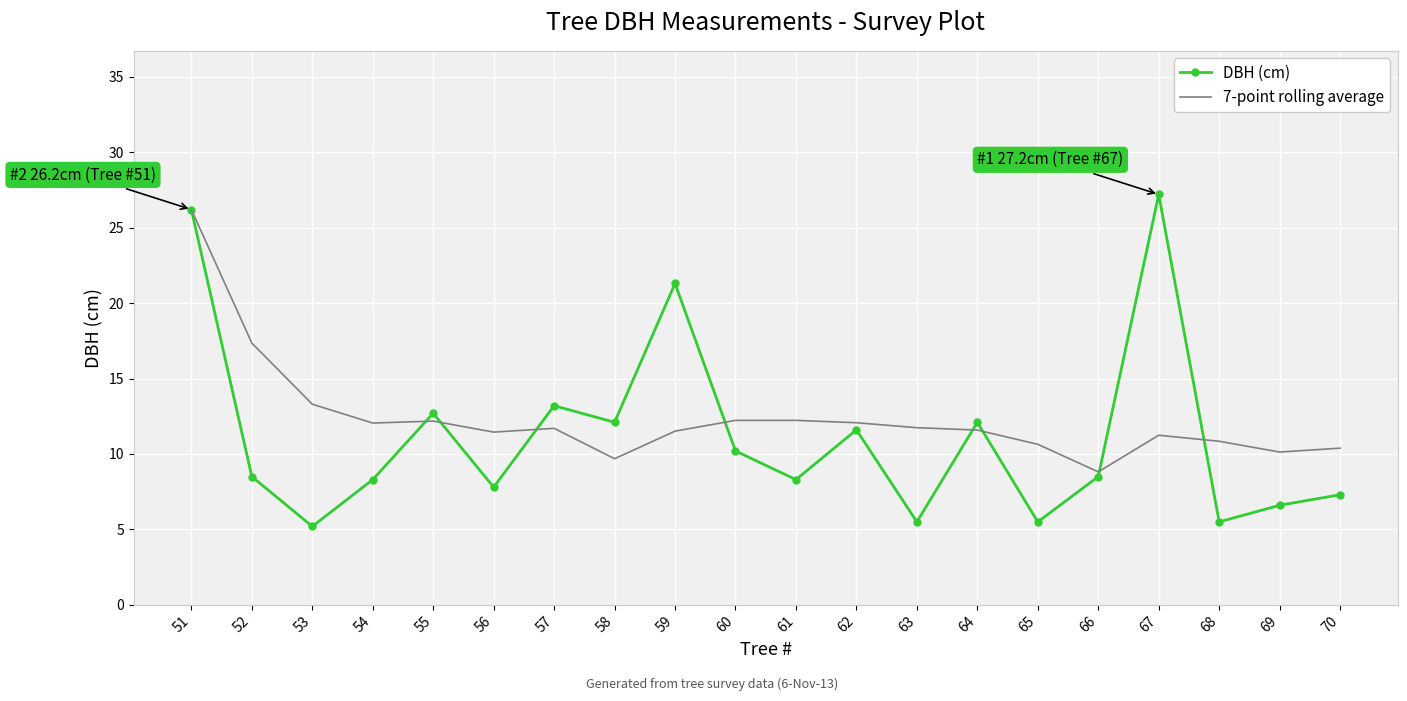

Rank the series by their average value, from lowest to highest.

DBH (cm), 7-point rolling average